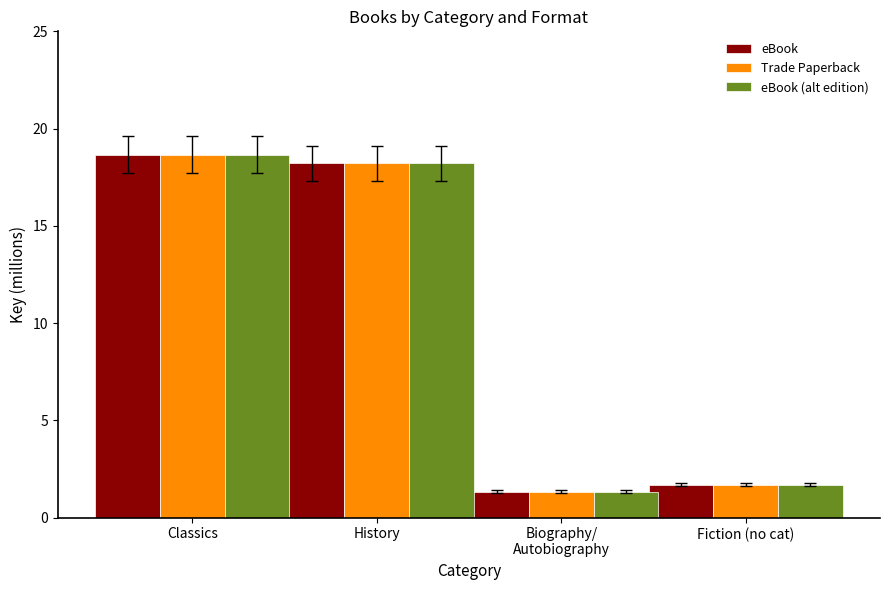

Reading right to left, list all the values displayed in this chart.

eBook: Fiction (no cat)=1.7	Biography/
Autobiography=1.3	History=18.2	Classics=18.7
Trade Paperback: Fiction (no cat)=1.7	Biography/
Autobiography=1.3	History=18.2	Classics=18.7
eBook (alt edition): Fiction (no cat)=1.7	Biography/
Autobiography=1.3	History=18.2	Classics=18.7